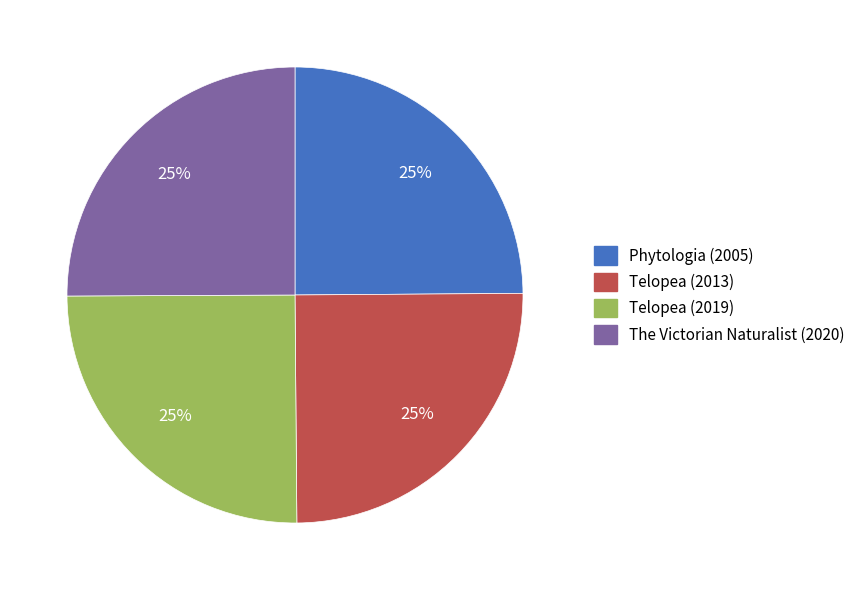

Approximately how many times larger is the value at Telopea (2013) compared to Phytologia (2005)?

1.0